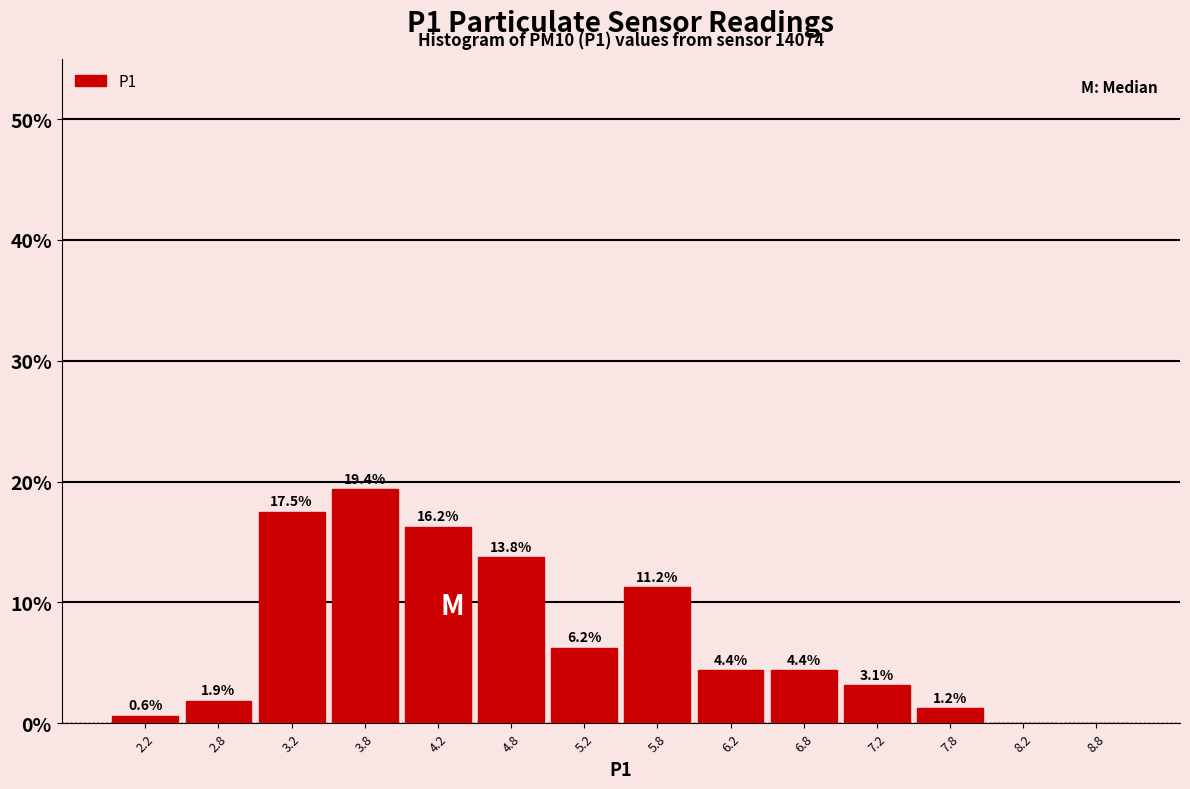

Which range on the x-axis has the tallest bar?

3.5 to 4.0